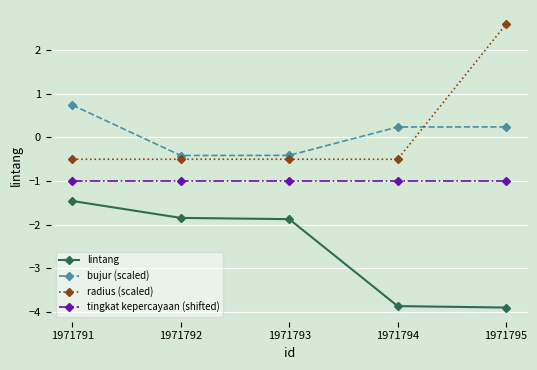

What is the smallest value displayed?

-3.9